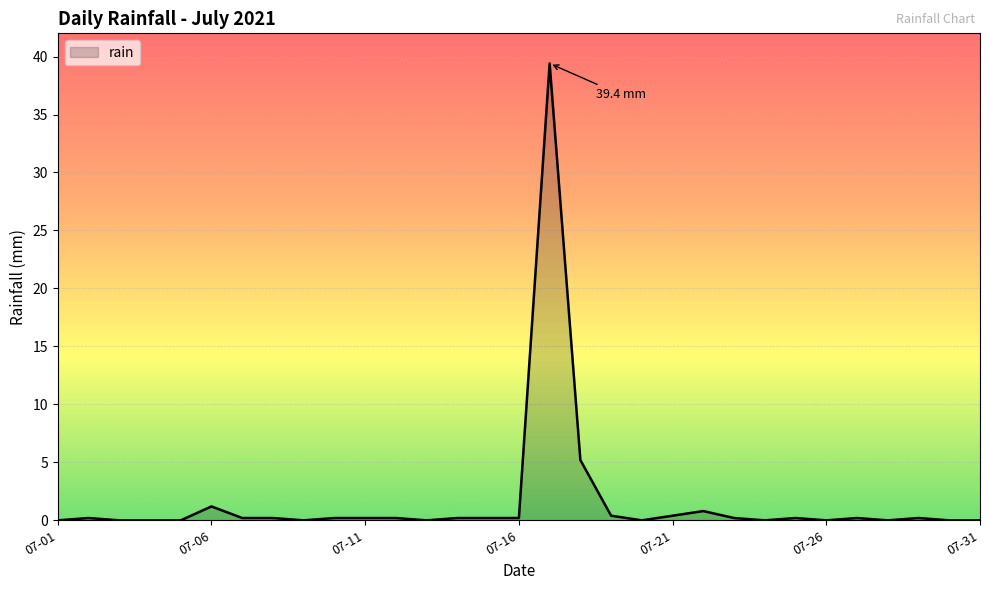

What is the greatest value displayed?

39.4